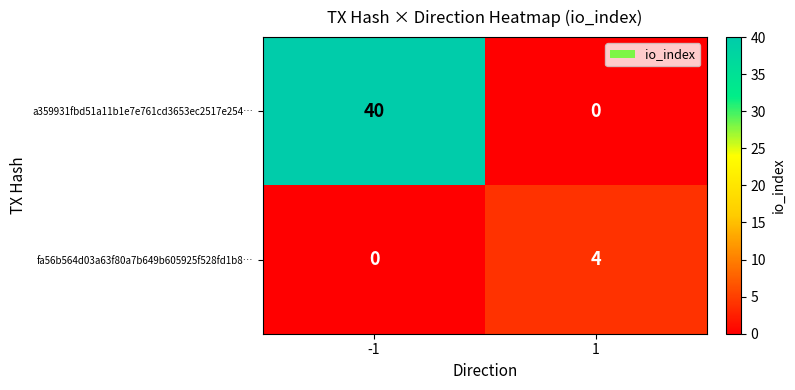

At which category is the sum across all series the highest?

-1